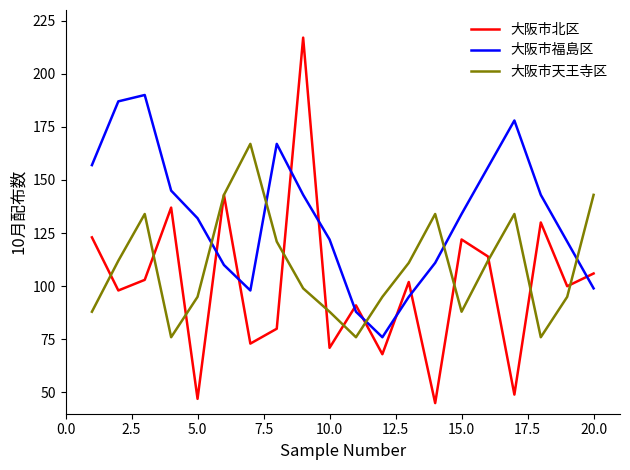

How many intersections are there between 大阪市福島区 and 大阪市天王寺区?

5